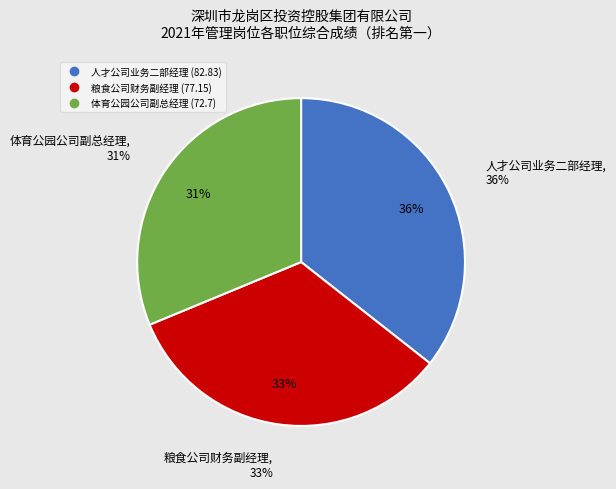

Is it true that 体育公园公司副总经理 is 31% of the pie?

True